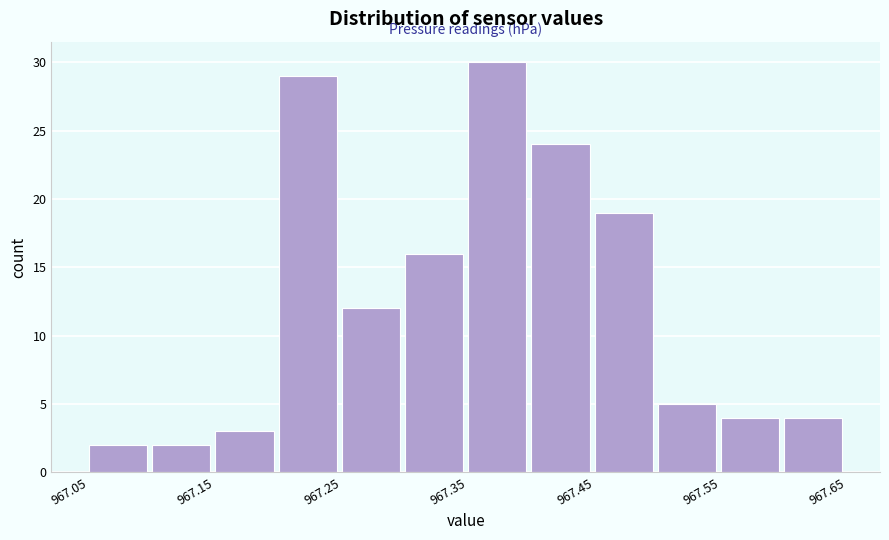

Reading left to right, transcribe this chart: for each bar, give the range it covers on the x-axis and its height. The values are not printed on the chart, so give them approximately, as read against the axis.

967.05 to 967.10: 2
967.10 to 967.15: 2
967.15 to 967.20: 3
967.20 to 967.25: 29
967.25 to 967.30: 12
967.30 to 967.35: 16
967.35 to 967.40: 30
967.40 to 967.45: 24
967.45 to 967.50: 19
967.50 to 967.55: 5
967.55 to 967.60: 4
967.60 to 967.65: 4